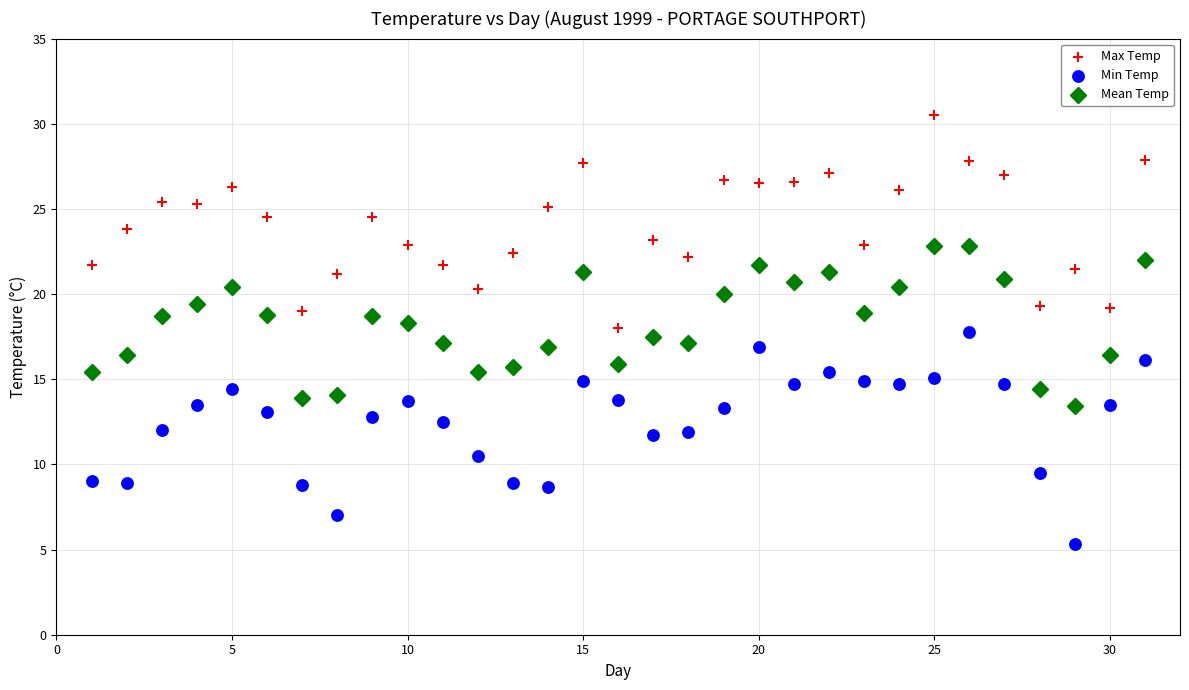

Which series reaches the maximum Y coordinate?

Max Temp